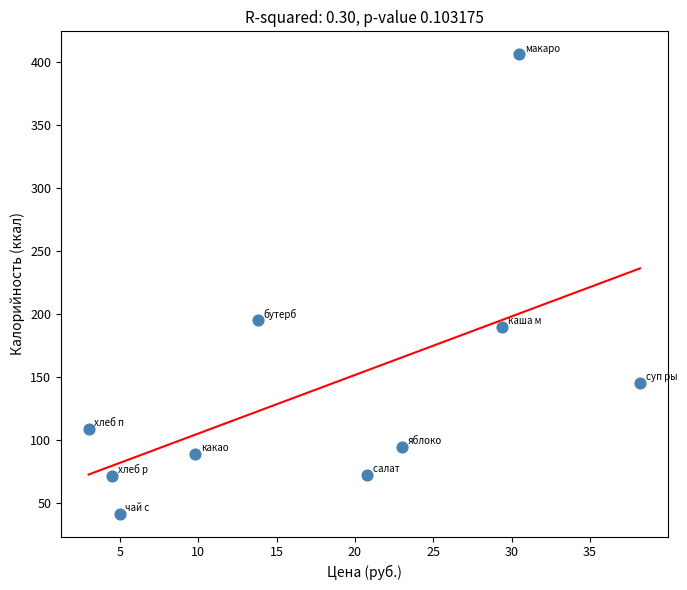

What Y value in the scatter plot is closest to 224?

195.2